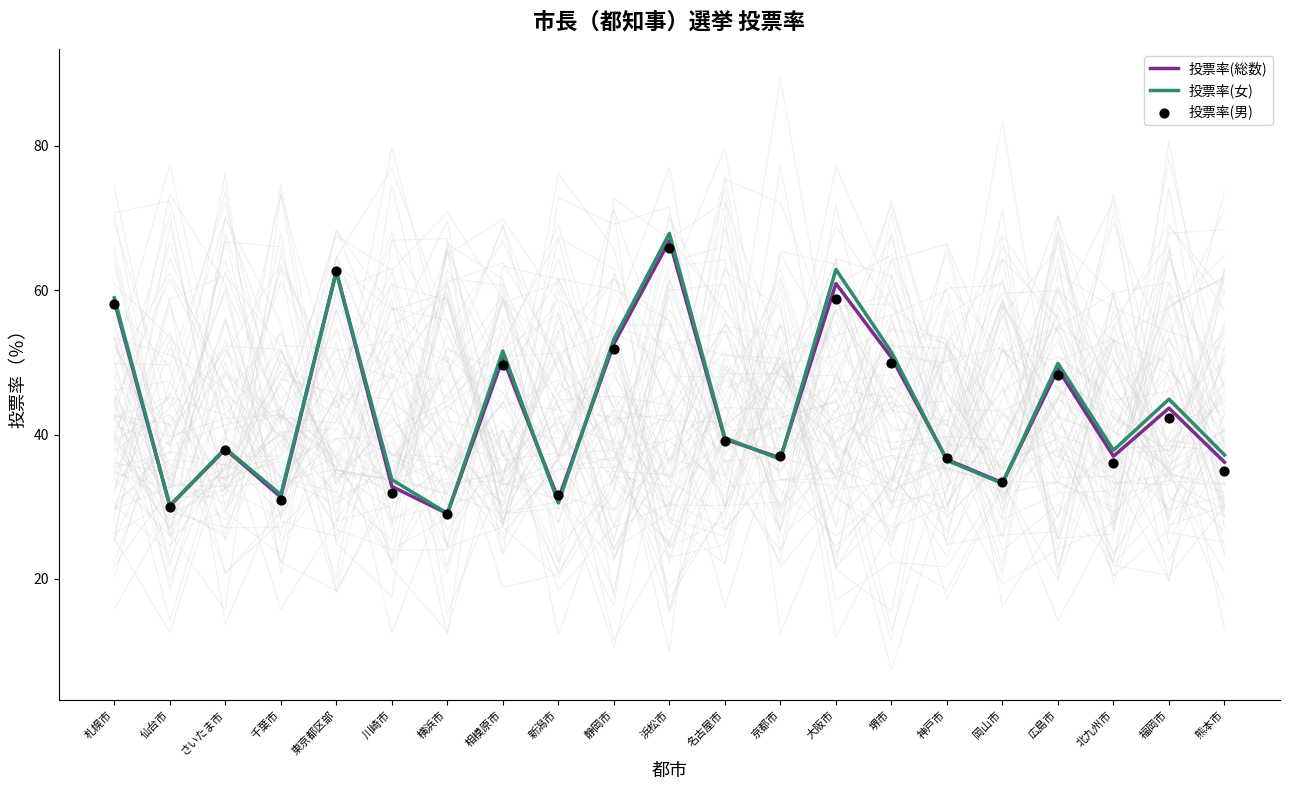

Which series has the widest spread of Y values?

投票率(女)